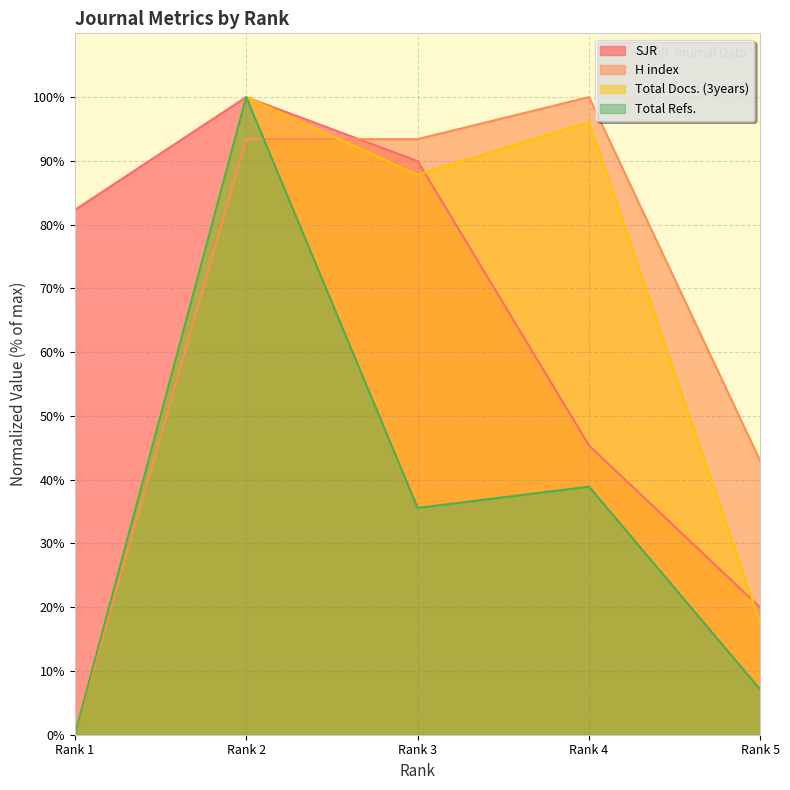

True or false: Total Refs. has more than 1 points higher than both neighbors.

True